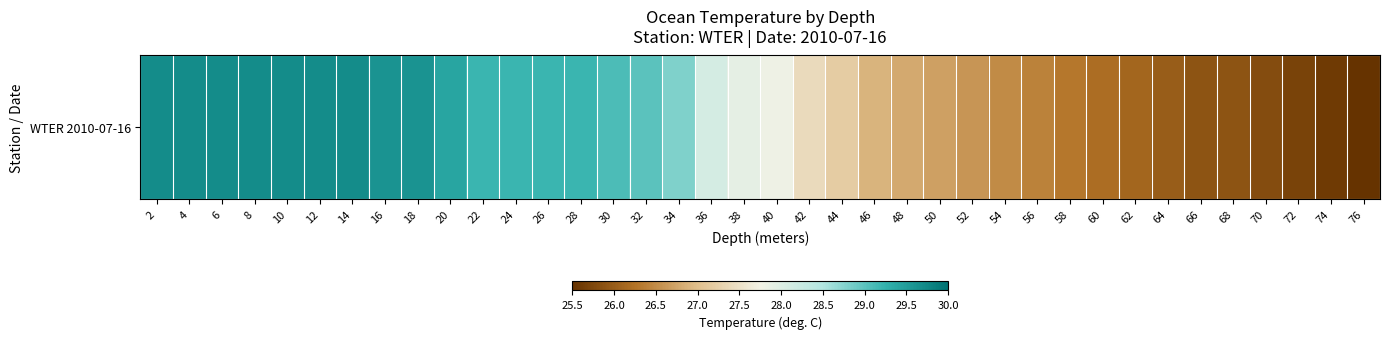

Rank the categories by value from highest to lowest.

2, 4, 6, 8, 10, 12, 14, 16, 18, 20, 22, 24, 26, 28, 30, 32, 34, 36, 38, 40, 42, 44, 46, 48, 50, 52, 54, 56, 58, 60, 62, 64, 66, 68, 70, 72, 74, 76